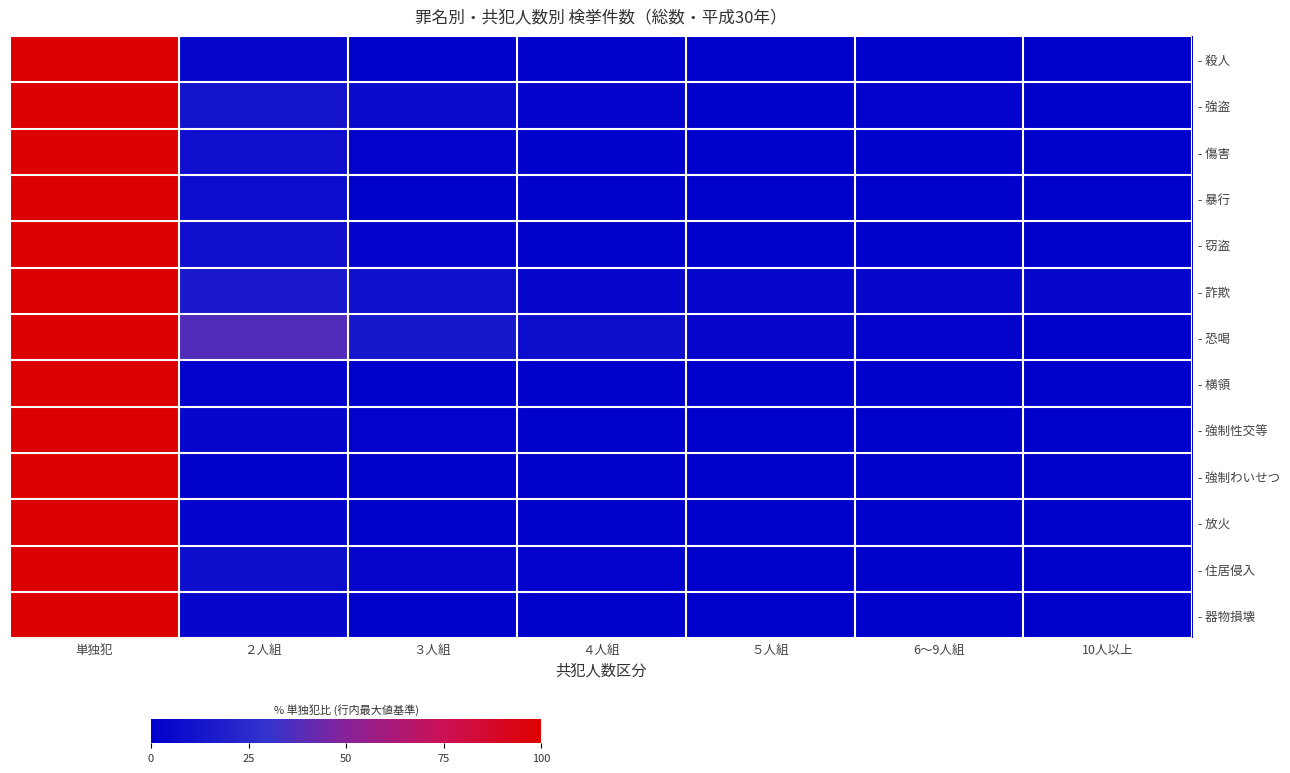

What is the difference between the highest and lowest values at ５人組?

3.9